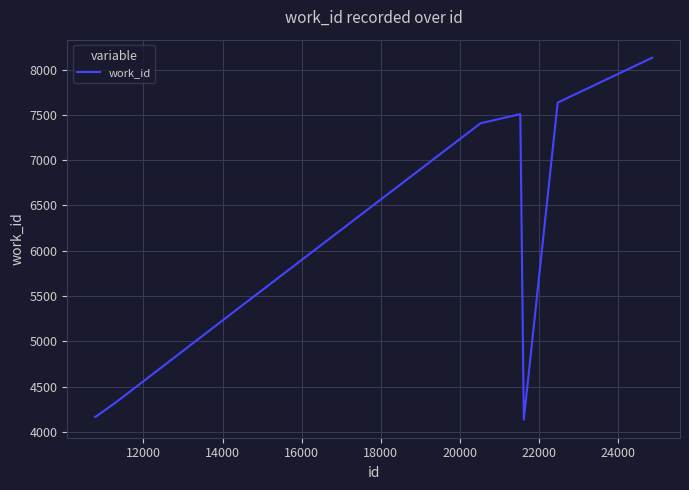

What is the maximum value shown in the chart?

8131